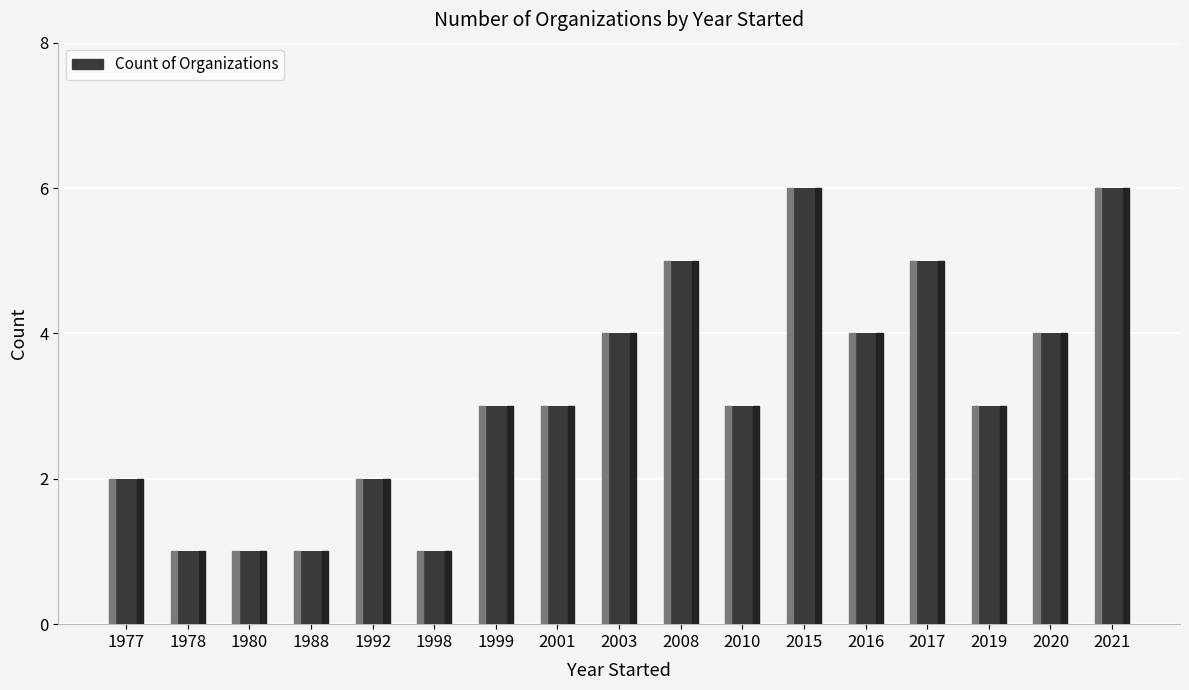

What is the maximum value shown in the chart?

6